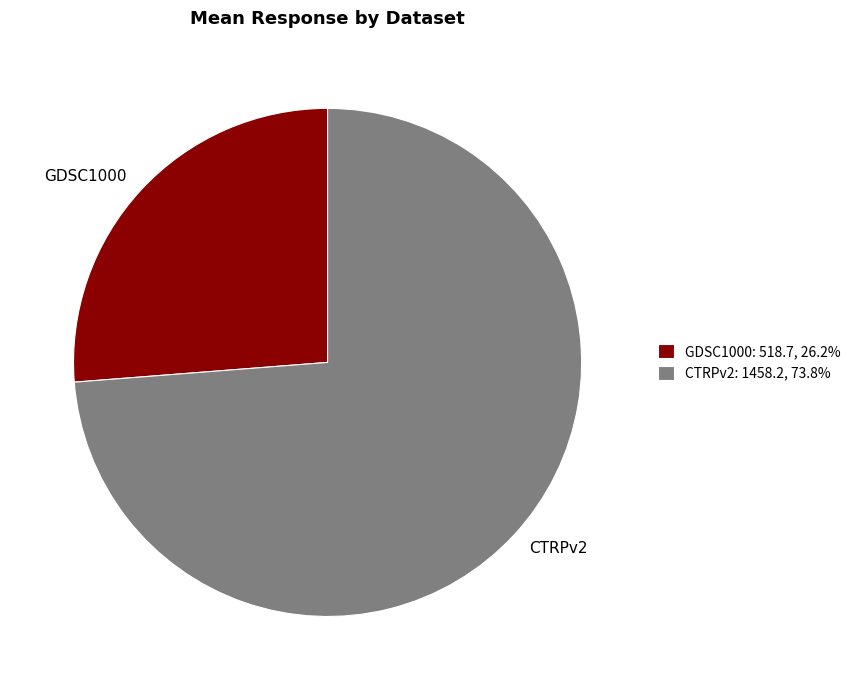

Does CTRPv2 account for over 50% of the chart?

Yes